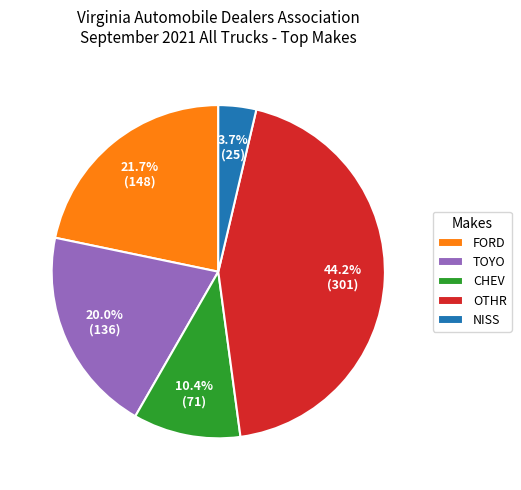

To the nearest percent, what percentage of the pie is NISS?

4%